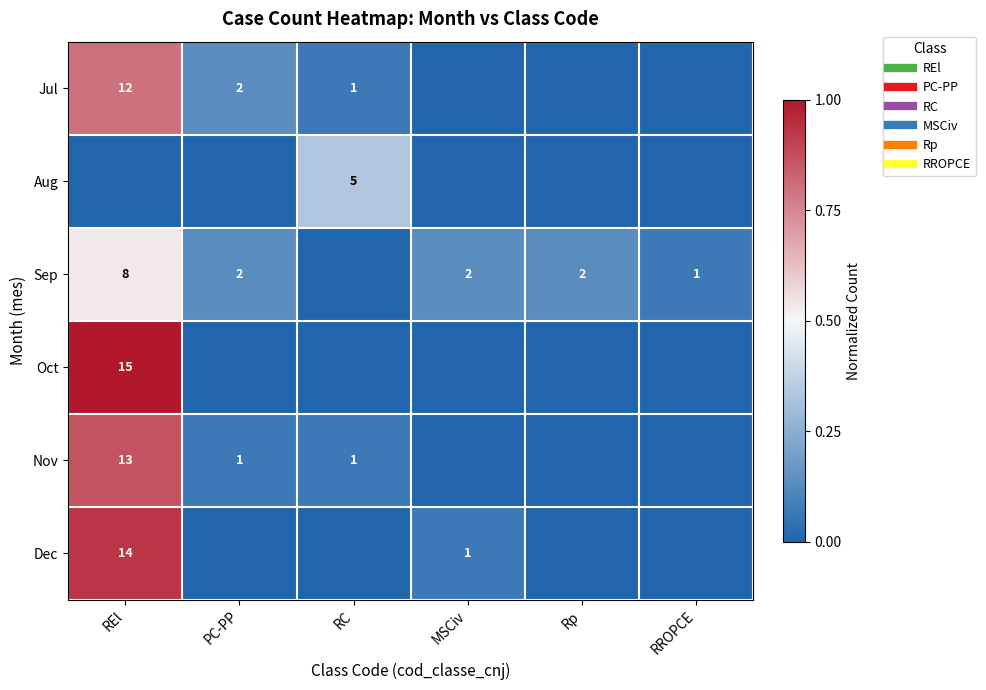

At Rp, list the series in order from largest to smallest.

Sep, Jul, Aug, Oct, Nov, Dec